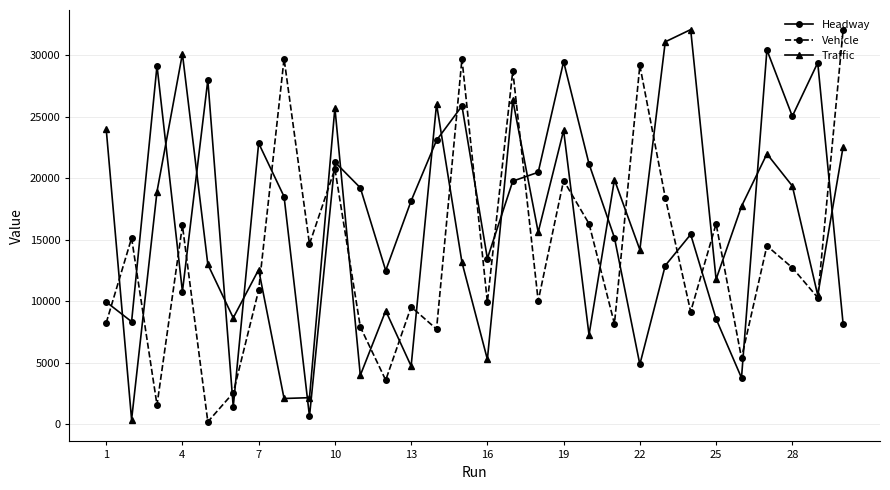

Which series ends up on top after the final intersection of Headway and Traffic?

Traffic